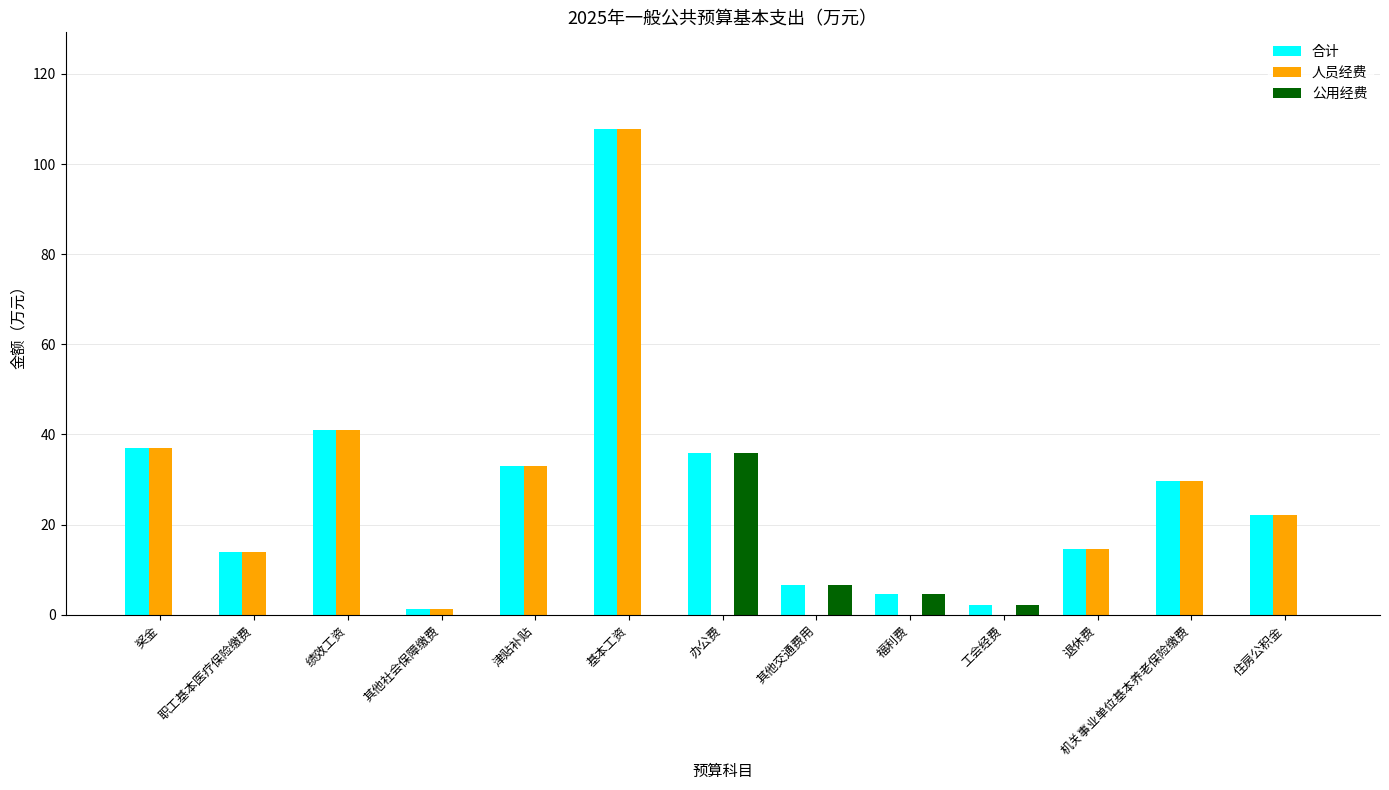

Which series changed the most between 职工基本医疗保险缴费 and 工会经费?

人员经费